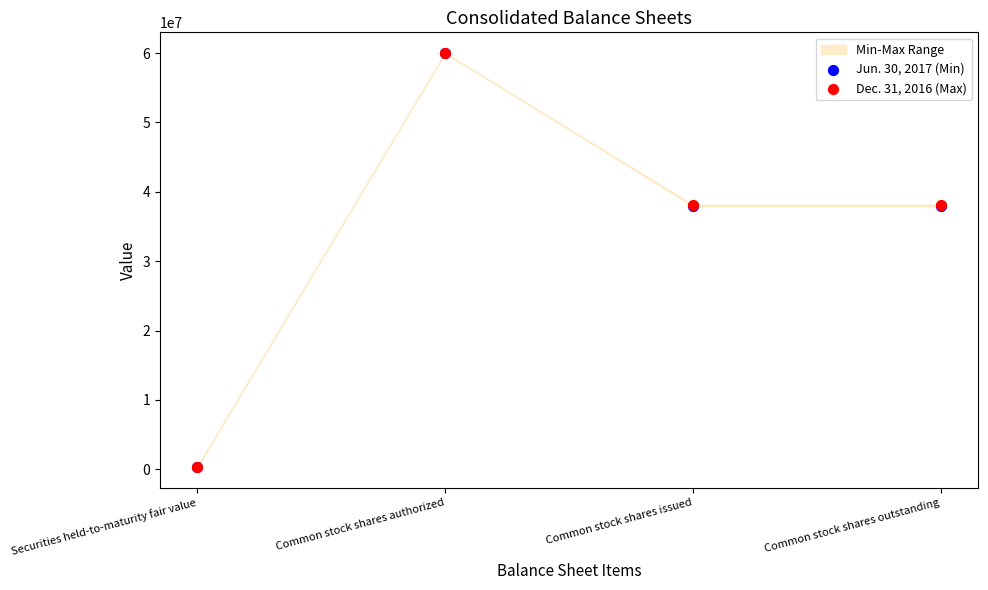

Is the value of Jun. 30, 2017 (Min) at Common stock shares outstanding greater than the value of Dec. 31, 2016 (Max) at Common stock shares authorized?

No